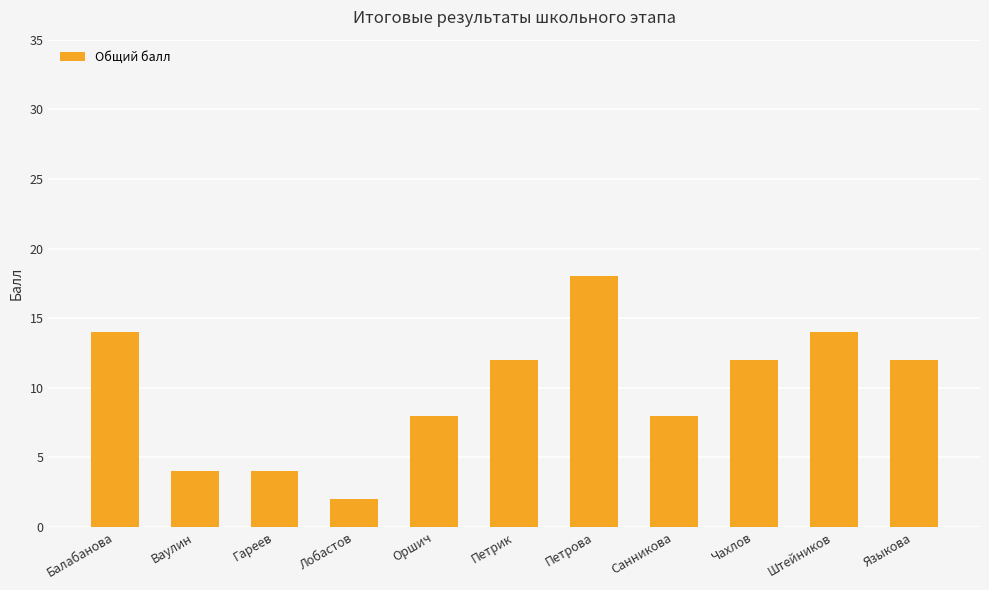

Count the values in the range 4 to 14.

9